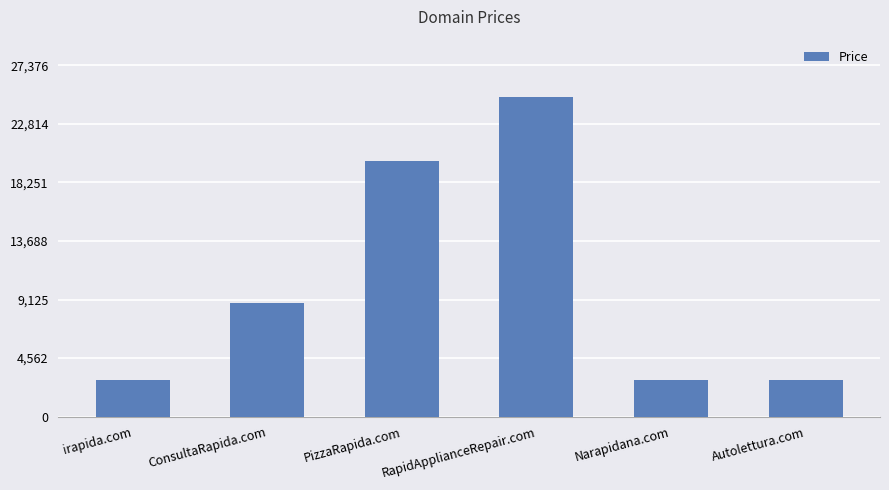

What is the difference between the values at ConsultaRapida.com and PizzaRapida.com?

11000